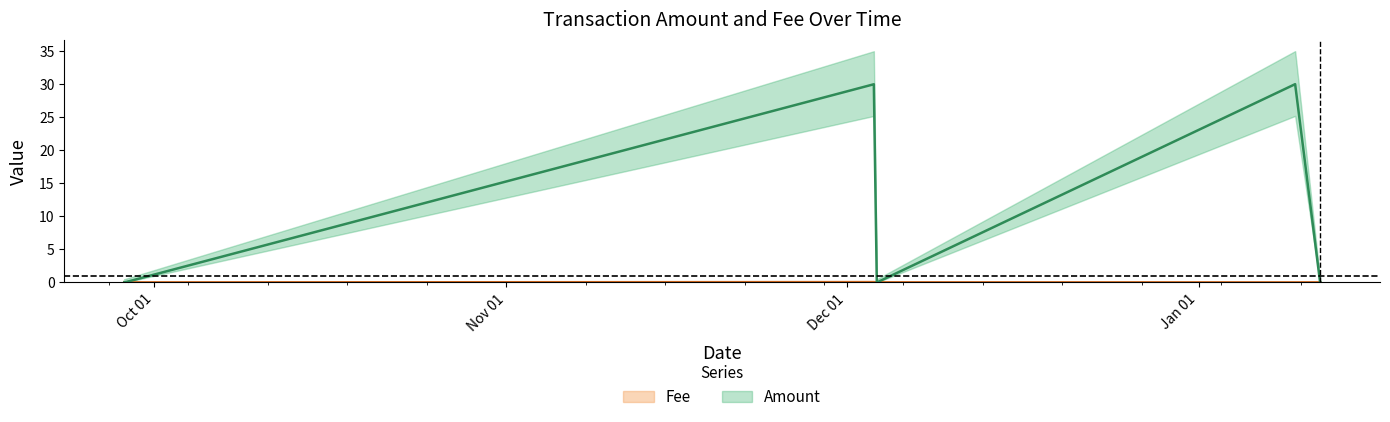

Reading left to right, list all the values displayed in this chart.

Amount: 0.0	0.0	30.0	0.0	30.0	0.0	0.0	0.0	0.0
Fee: 0.0	0.0	0.1	0.0	0.0	0.0	0.0	0.0	0.0